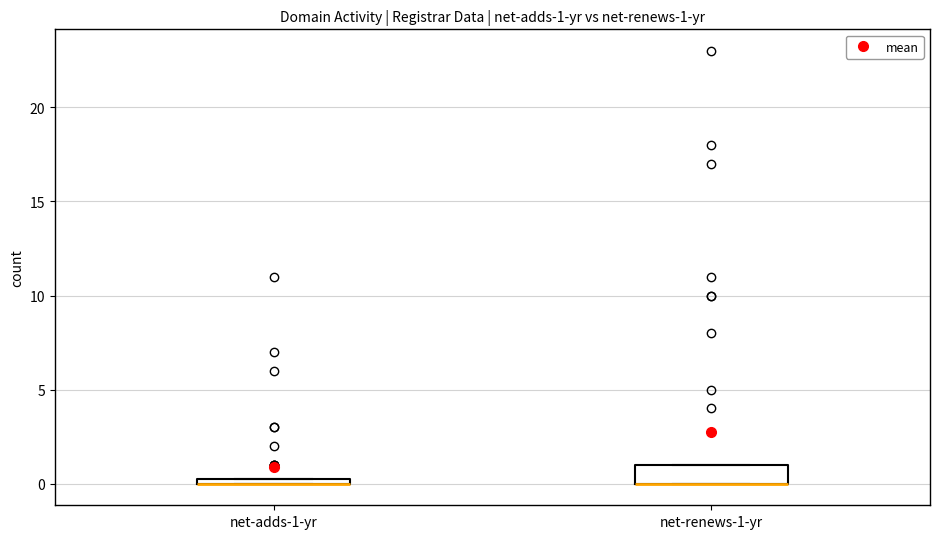

Which box is the tallest, from its lower edge to its upper edge?

net-renews-1-yr